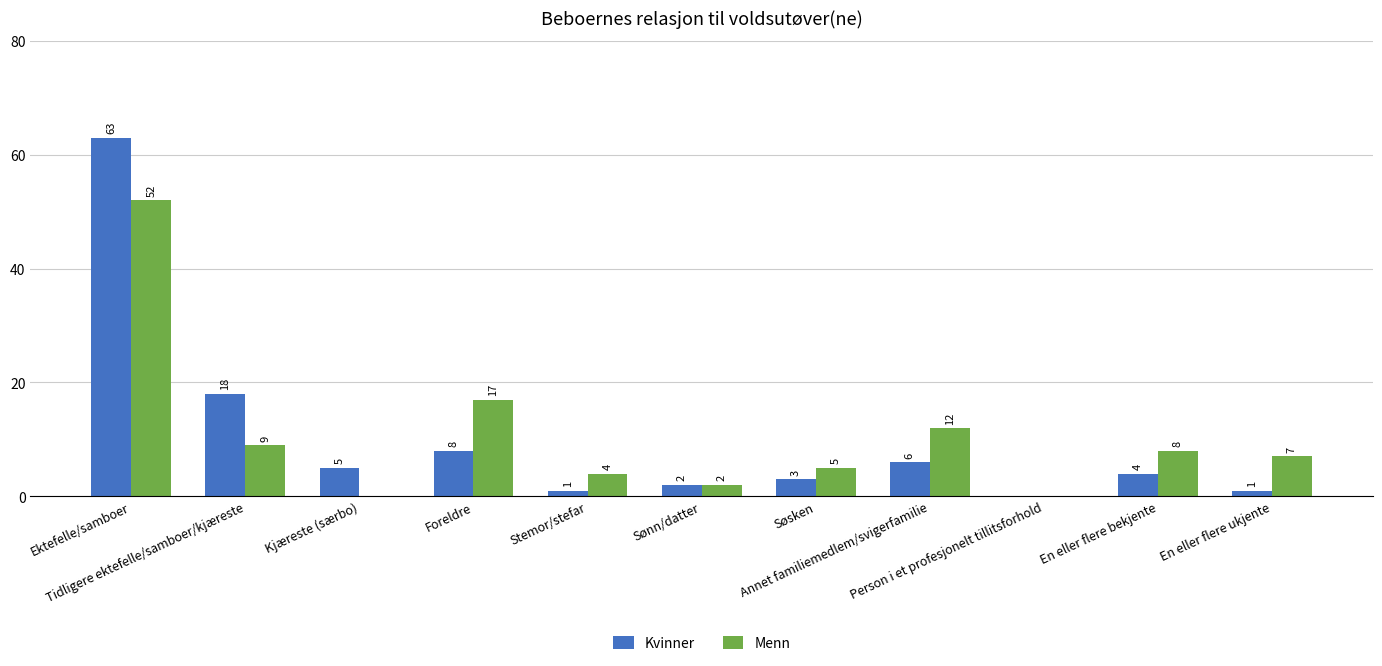

How many groups of bars are there?

11